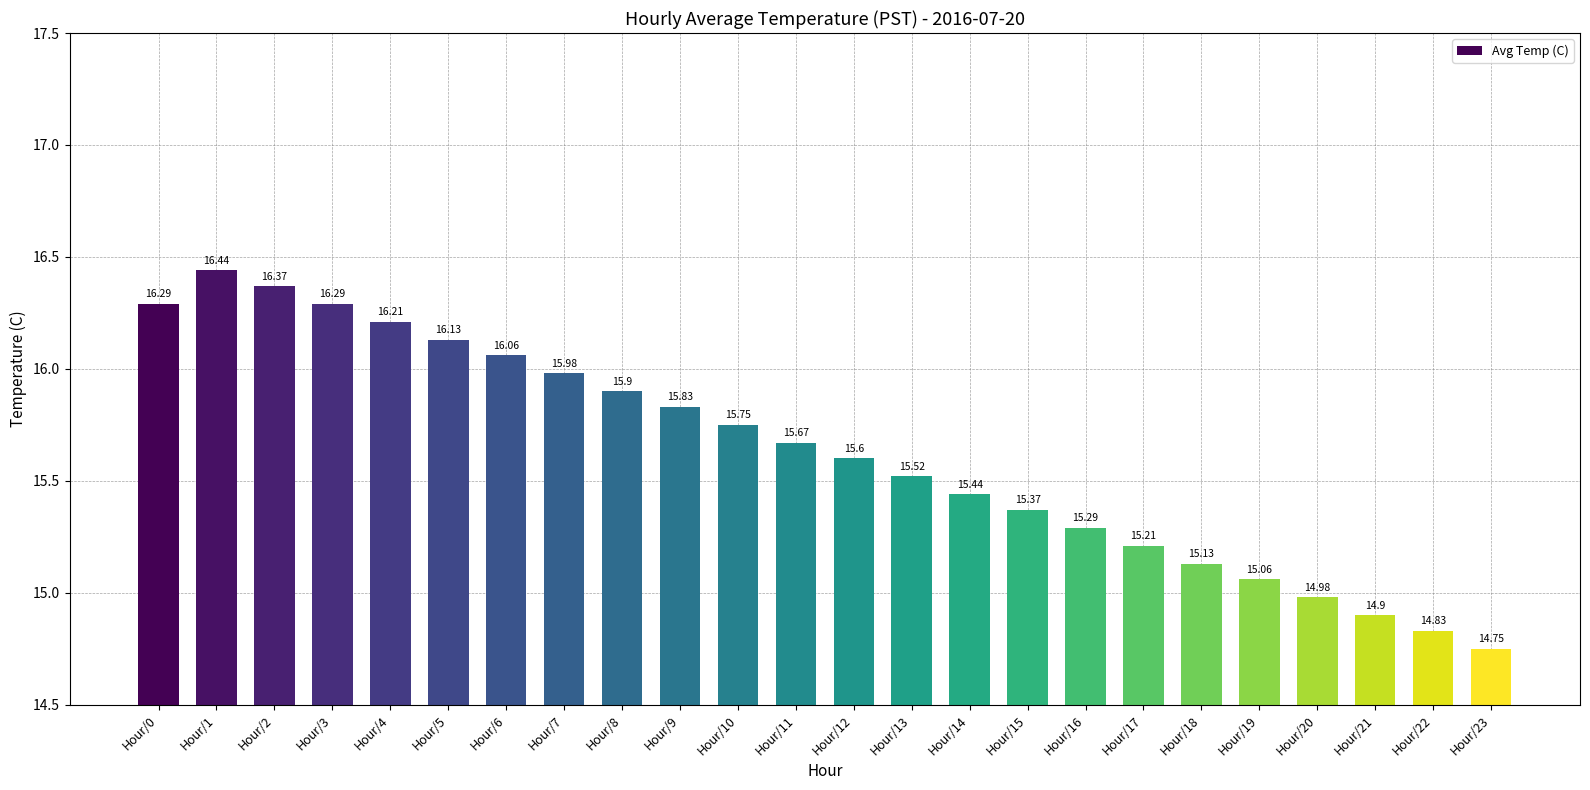

At which label does the data first exceed 15?

Hour/0